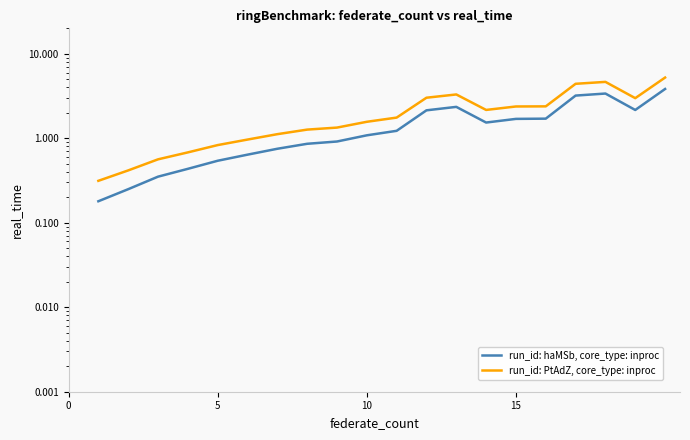

What is the minimum value for run_id: haMSb, core_type: inproc?

0.2